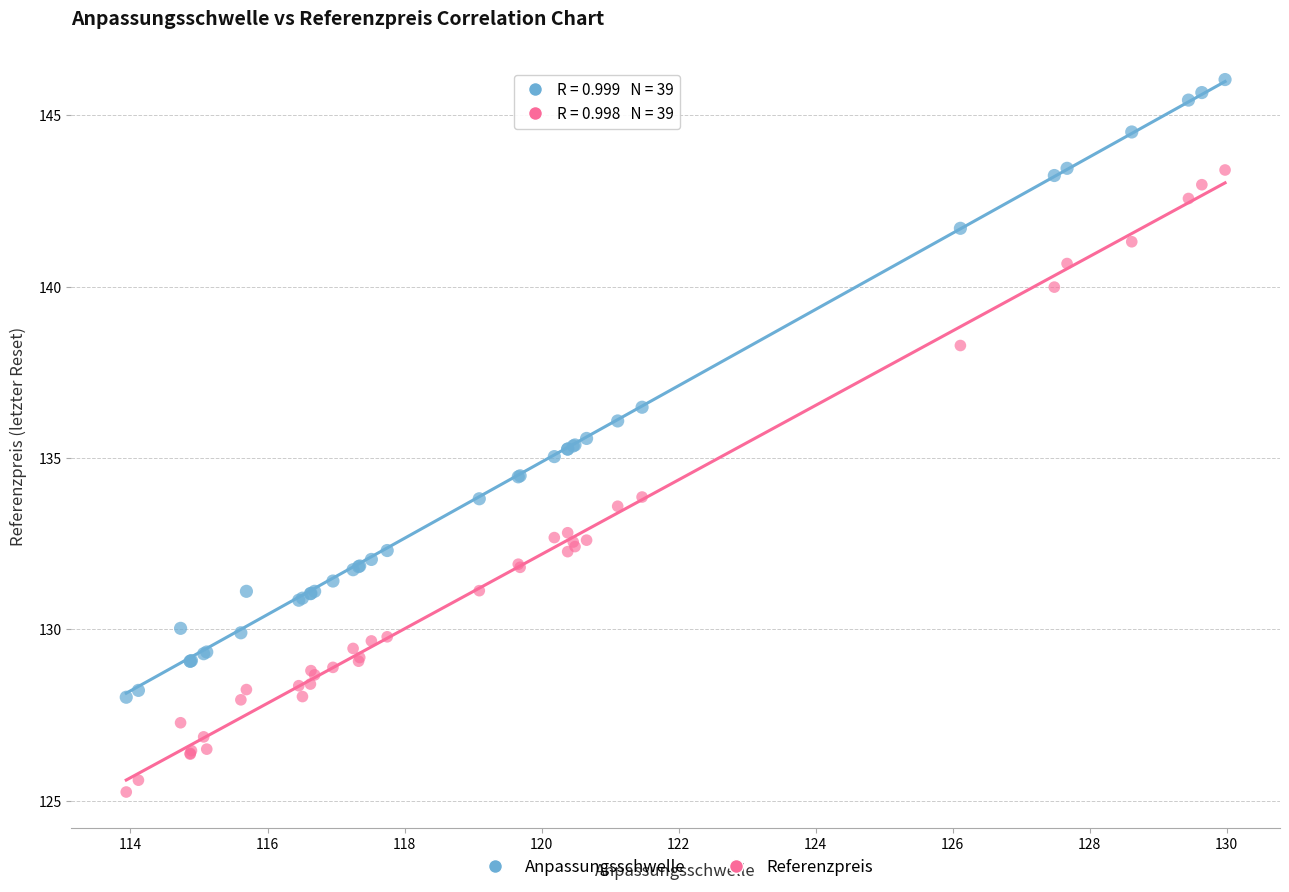

Which series contains the highest Y value?

Anpassungsschwelle